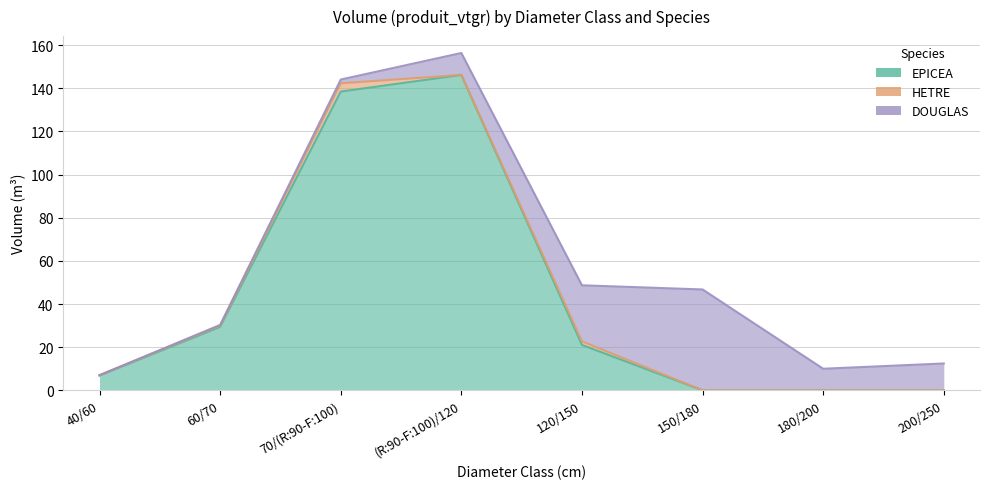

Reading right to left, transcribe all the data shown in this chart.

EPICEA: 0.0	0.0	0.0	21.1	146.2	138.5	29.4	6.8
HETRE: 0.0	0.0	0.0	1.6	0.0	3.8	0.6	0.2
DOUGLAS: 12.4	10.0	46.8	26.0	10.2	1.7	0.3	0.0